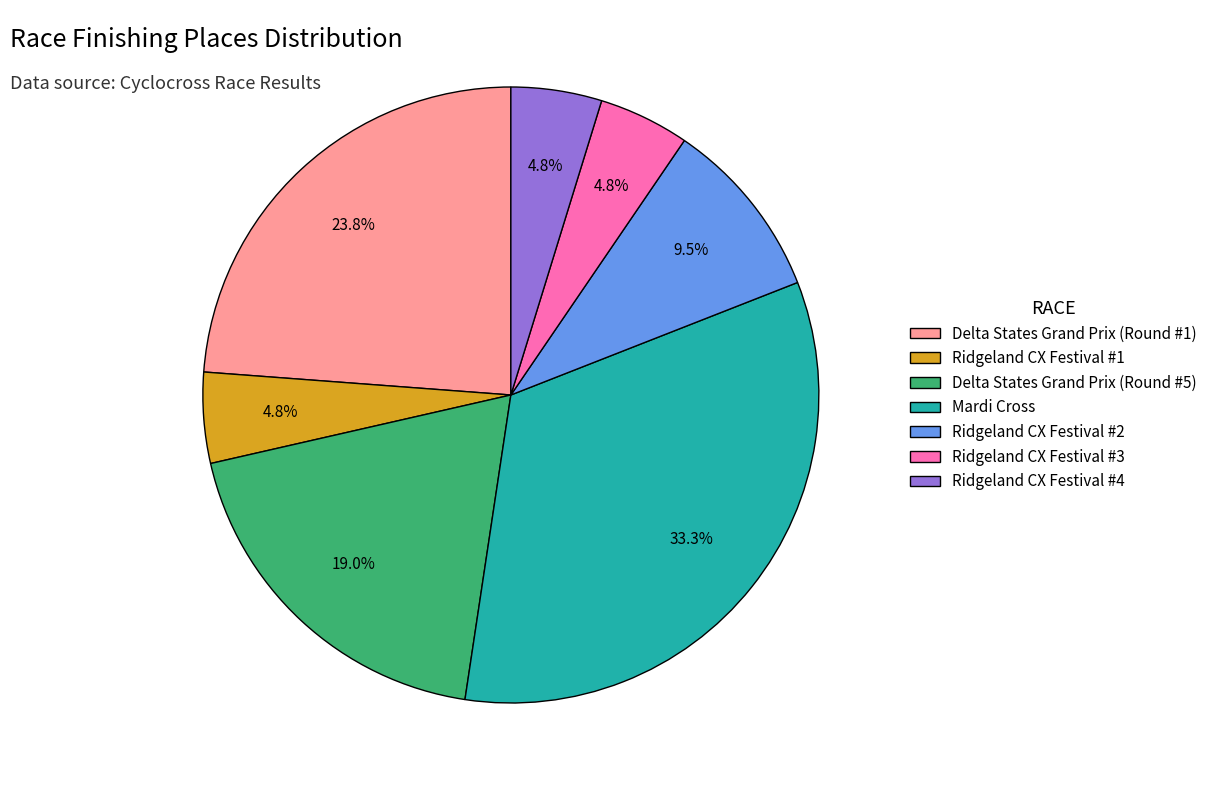

How much of the chart is everything except Ridgeland CX Festival #4?

95.2%